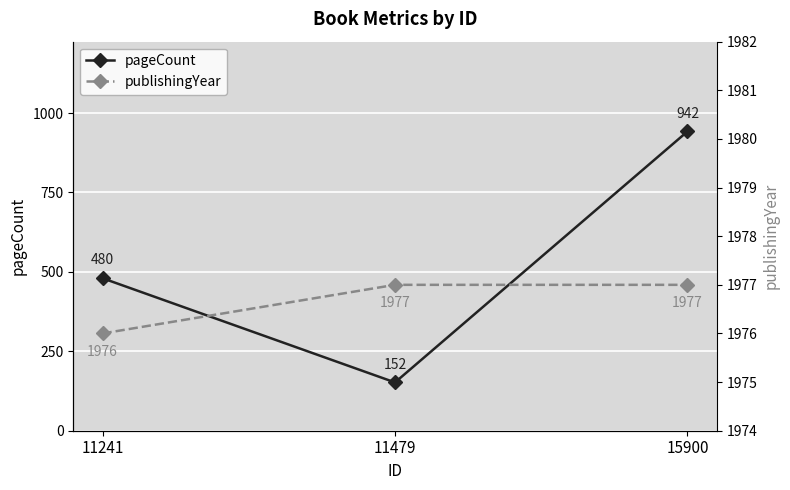

What is the difference between the highest and lowest values at 11241?

1496